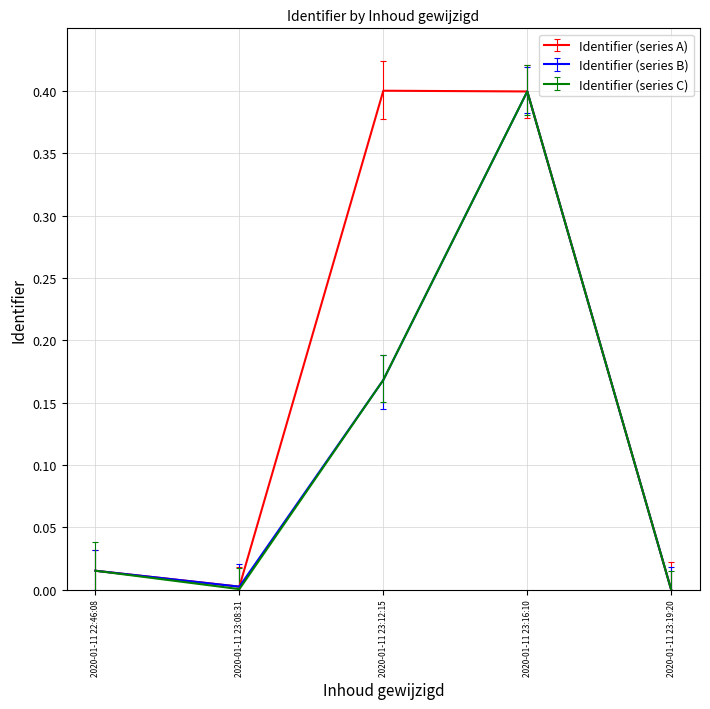

The value of Identifier (series B) at 2020-01-11 23:08:31 is 0.0. True or false?

True